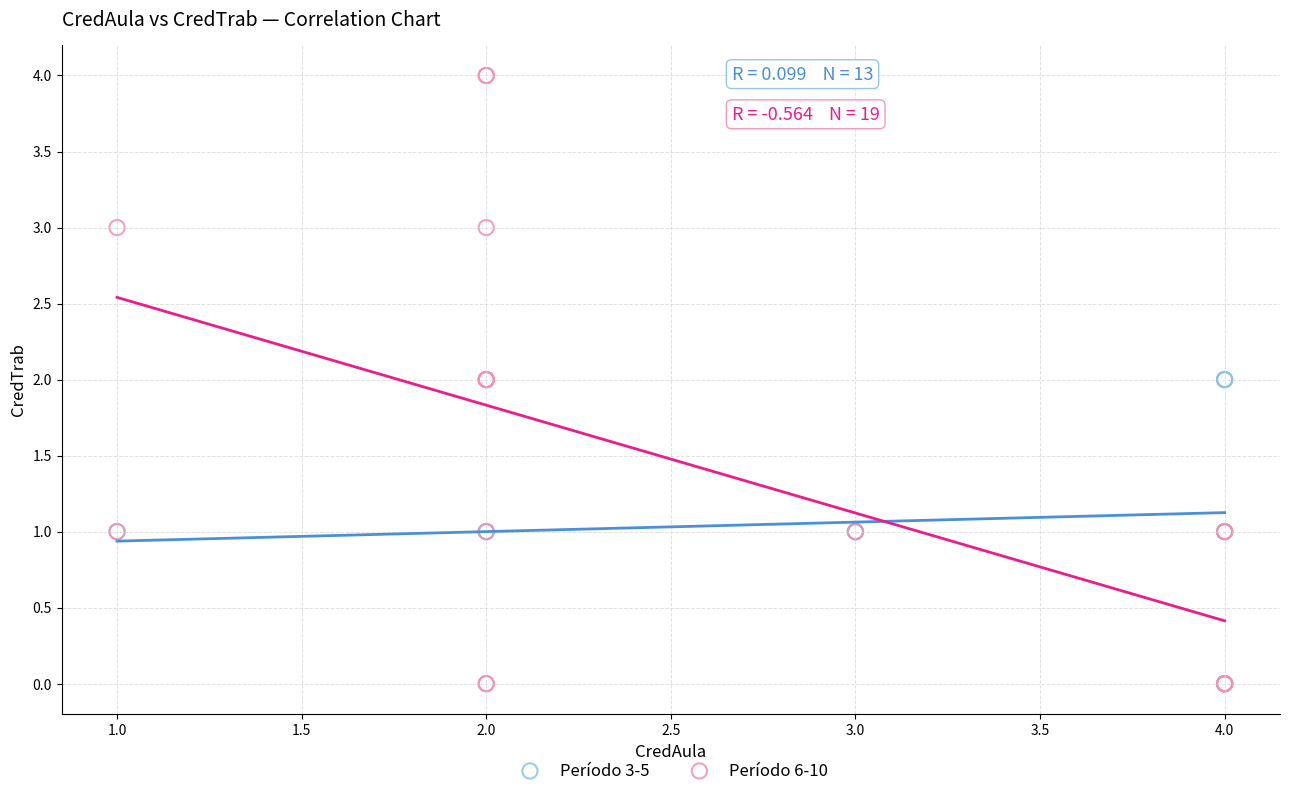

Which series contains the highest Y value?

Período 6-10